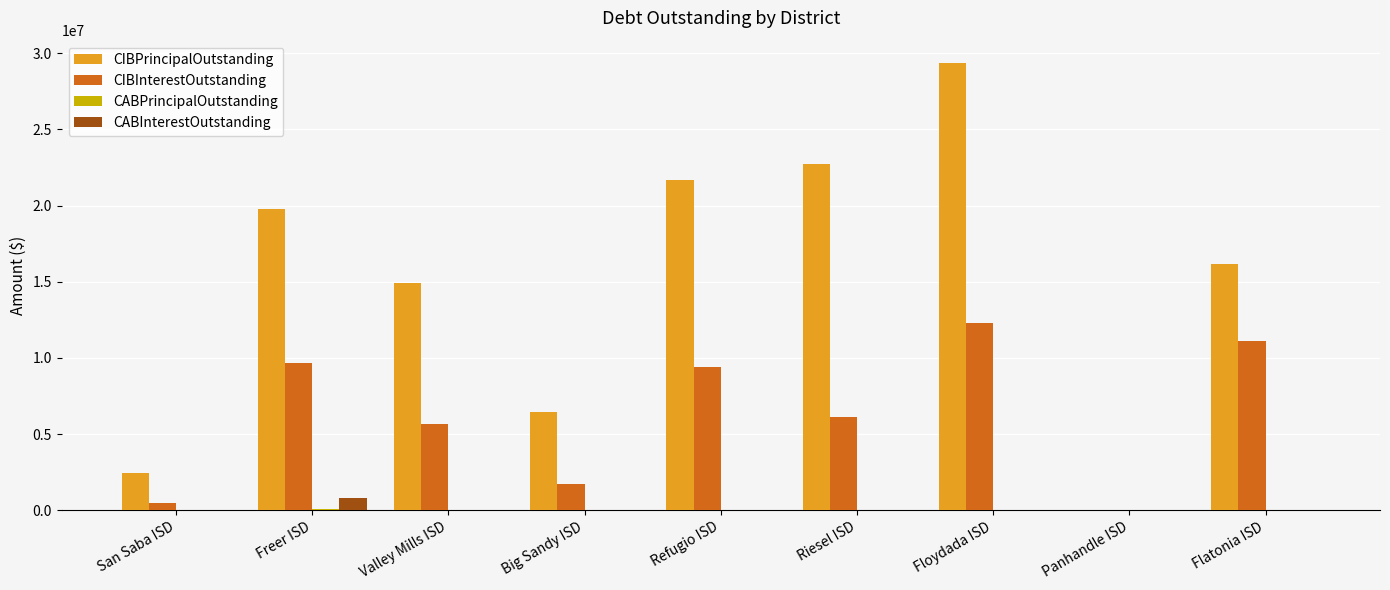

Between Big Sandy ISD and Panhandle ISD, which series saw the biggest shift?

CIBPrincipalOutstanding